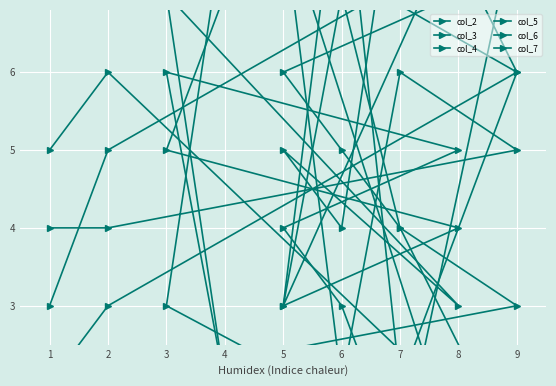

The value of col_2 at 9 is 1. True or false?

False